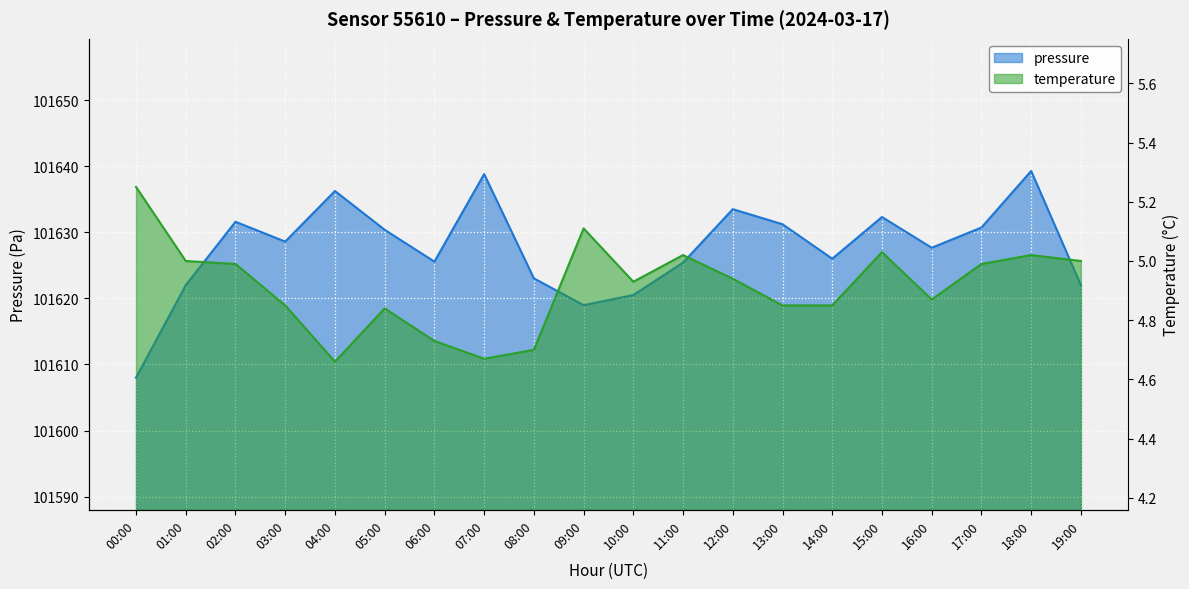

What is the difference between the temperature values at 02:00 and 03:00?

0.1